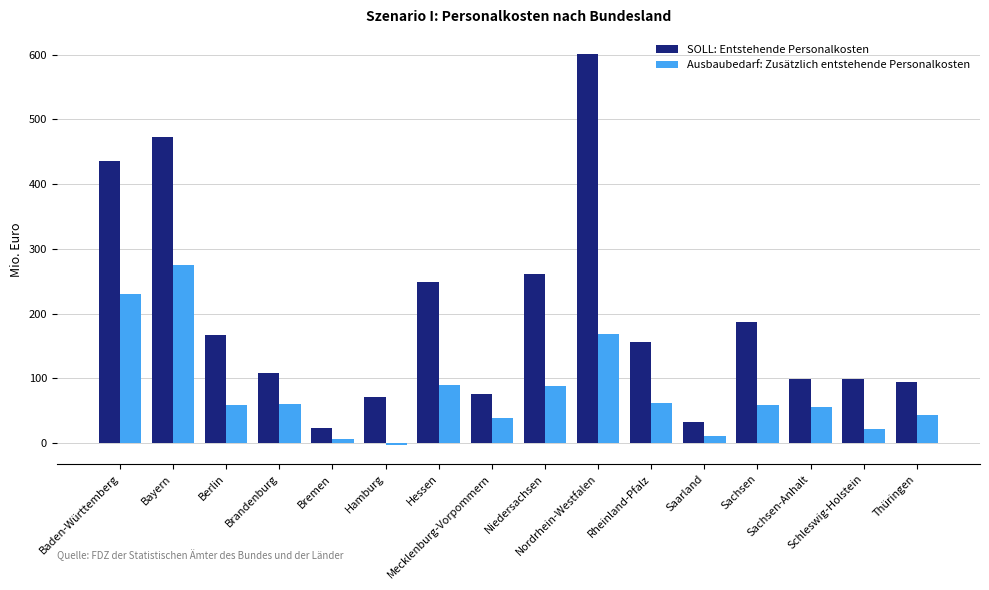

Where is SOLL: Entstehende Personalkosten nearest to the value 312?

Niedersachsen